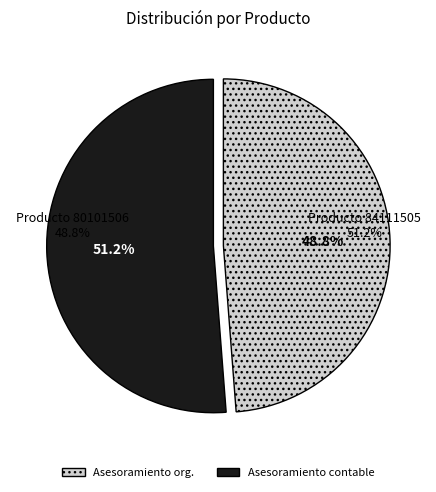

Does any single category account for the majority?

Yes